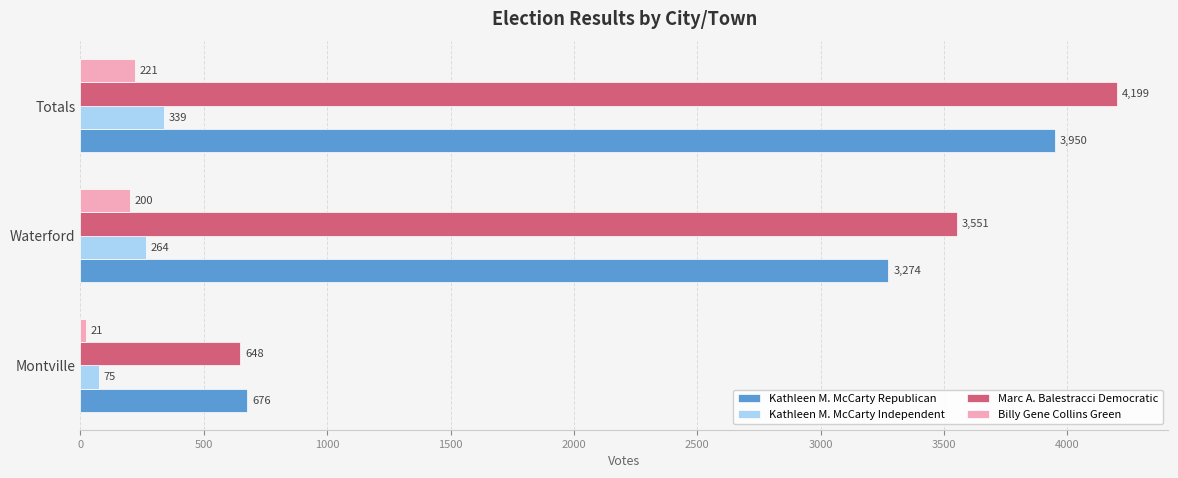

Where is Marc A. Balestracci Democratic nearest to the value 2423?

Waterford